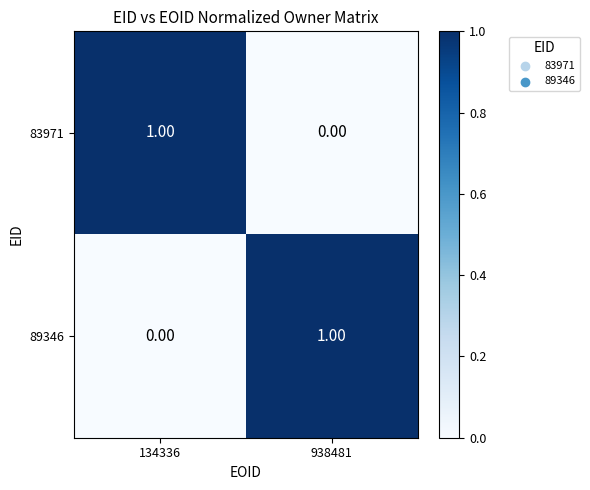

Rank the series at 134336 from highest to lowest value.

83971, 89346